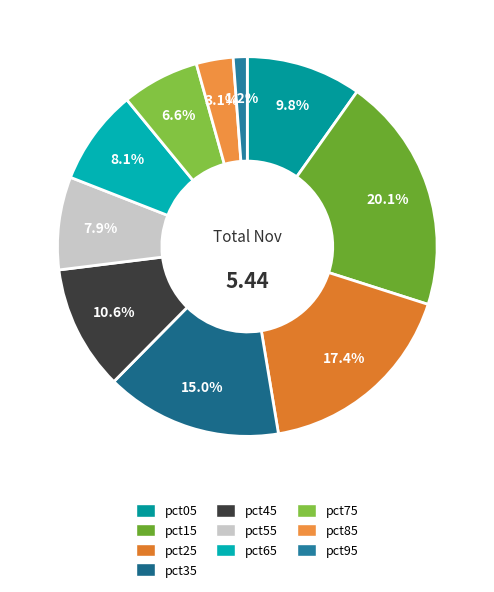

What is the change in value from pct15 to pct95?

-1.0